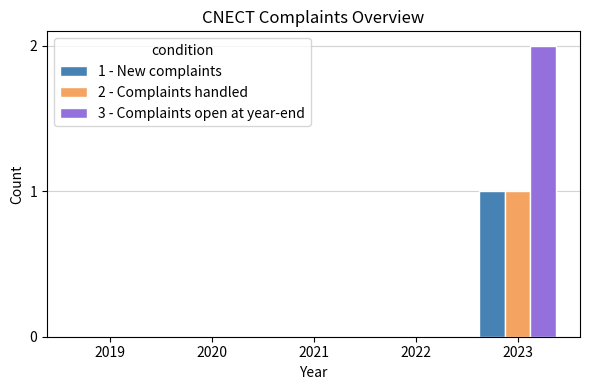

Which series has the largest total across all categories?

3 - Complaints open at year-end